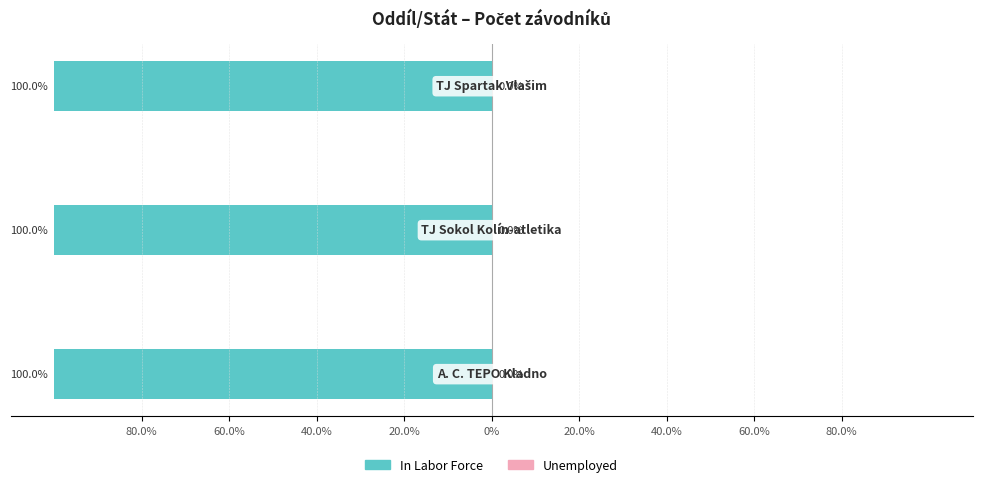

What is the label of the 1st bar from the right?

TJ Spartak Vlašim